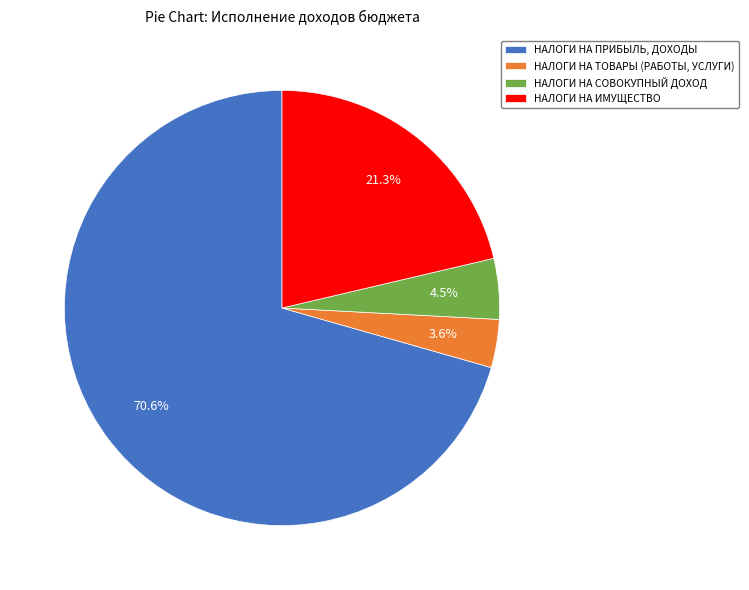

Is there a majority slice in this chart?

Yes